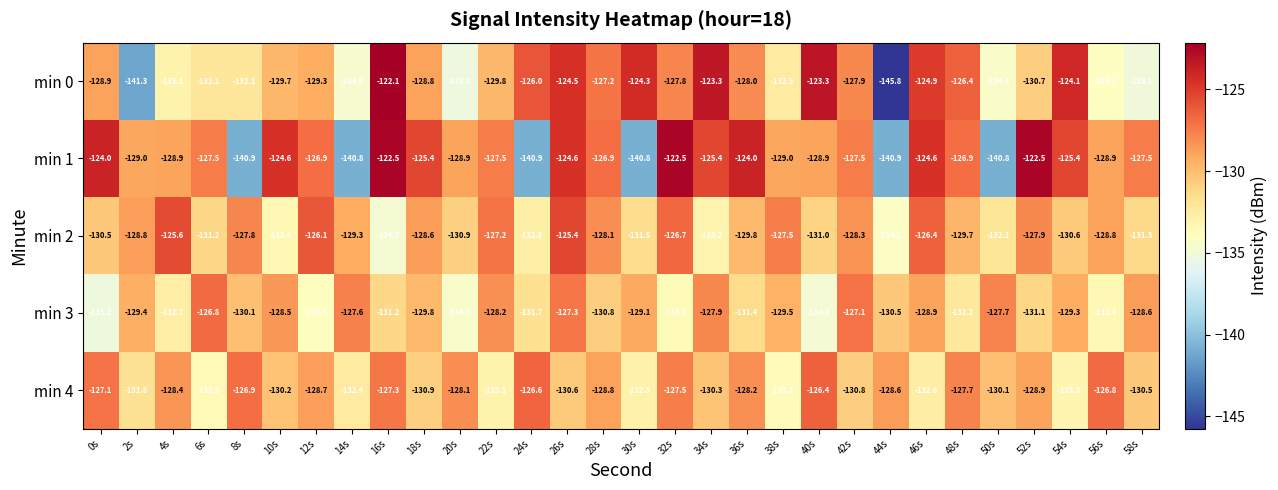

The value of min 1 at 28s is -126.9. True or false?

True